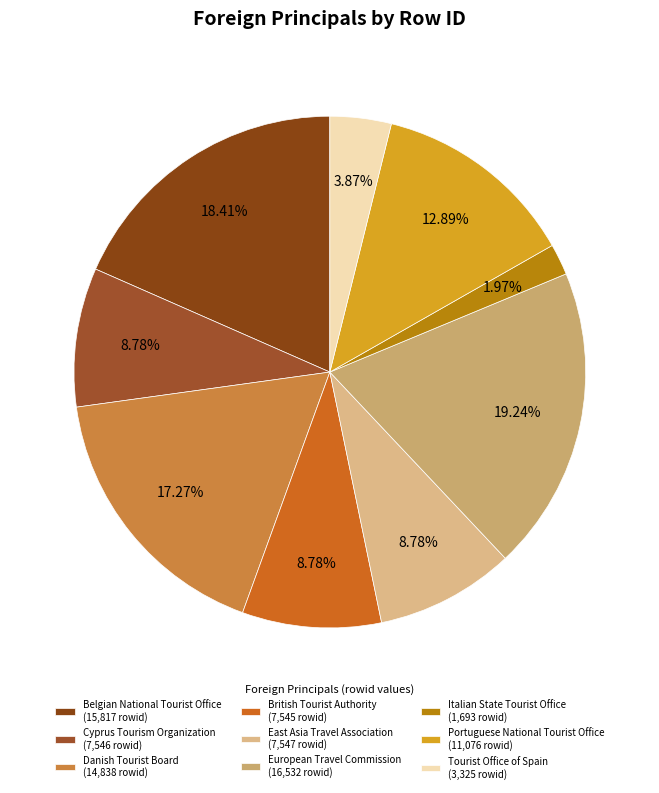

Which category has the biggest portion of the pie?

European Travel Commission